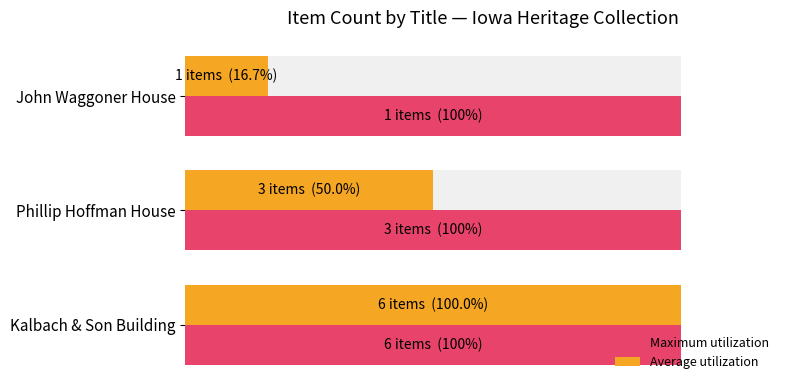

Rank the series at 20 from lowest to highest value.

Maximum utilization, Average utilization